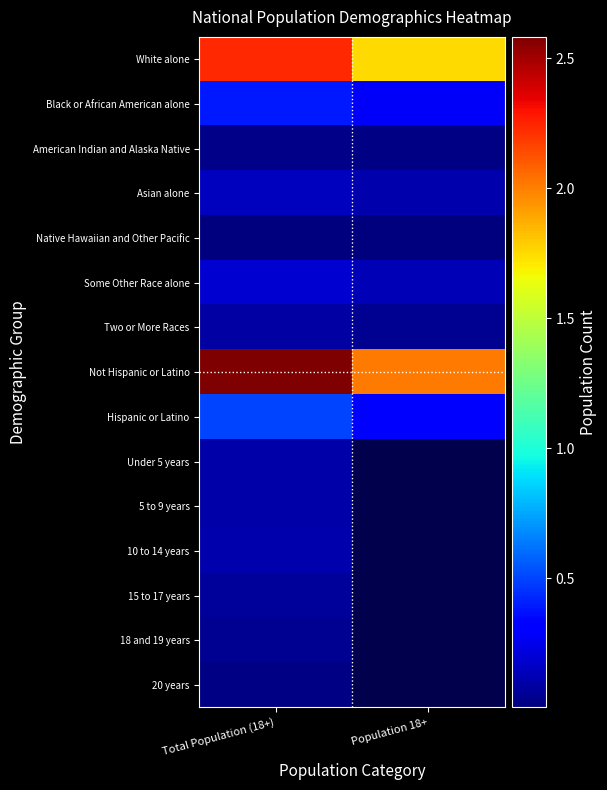

What is the approximate value of Two or More Races at Population 18+?

4840677.0